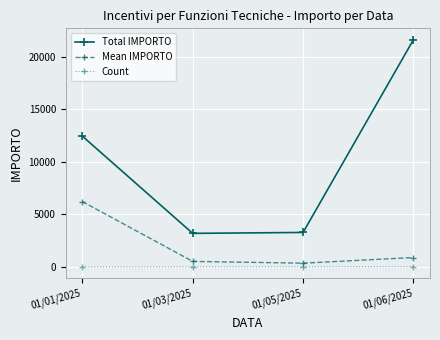

True or false: Total IMPORTO and Mean IMPORTO intersect in this chart.

False